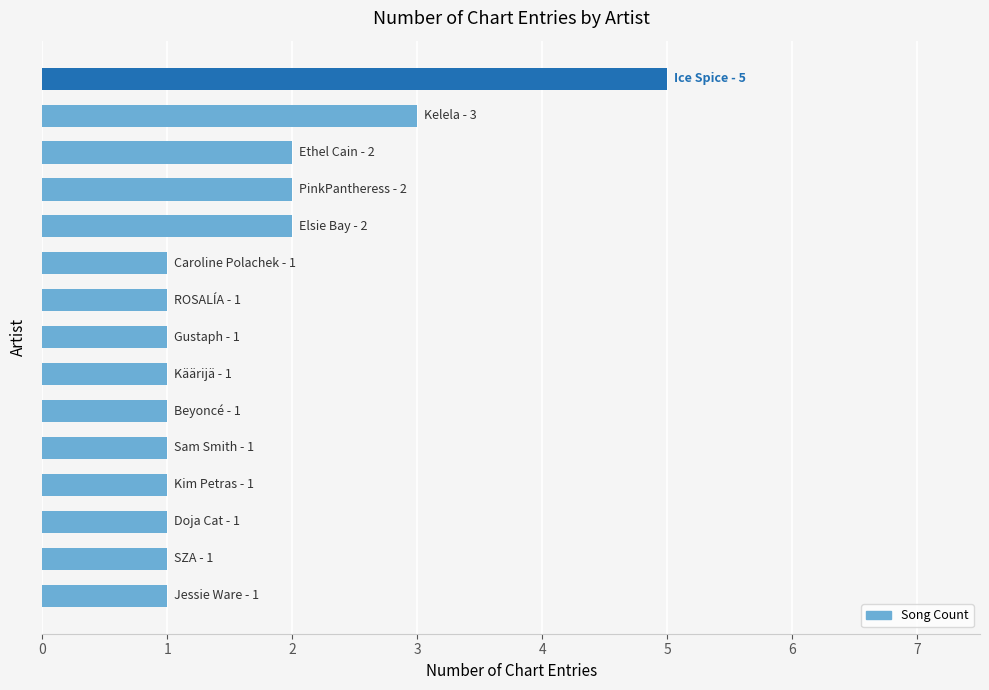

What is the maximum value shown in the chart?

5